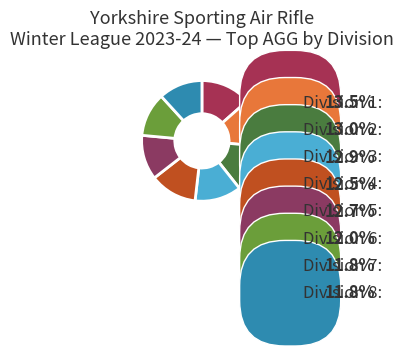

Rank the categories by value from lowest to highest.

Division 7, Division 8, Division 6, Division 4, Division 5, Division 3, Division 2, Division 1